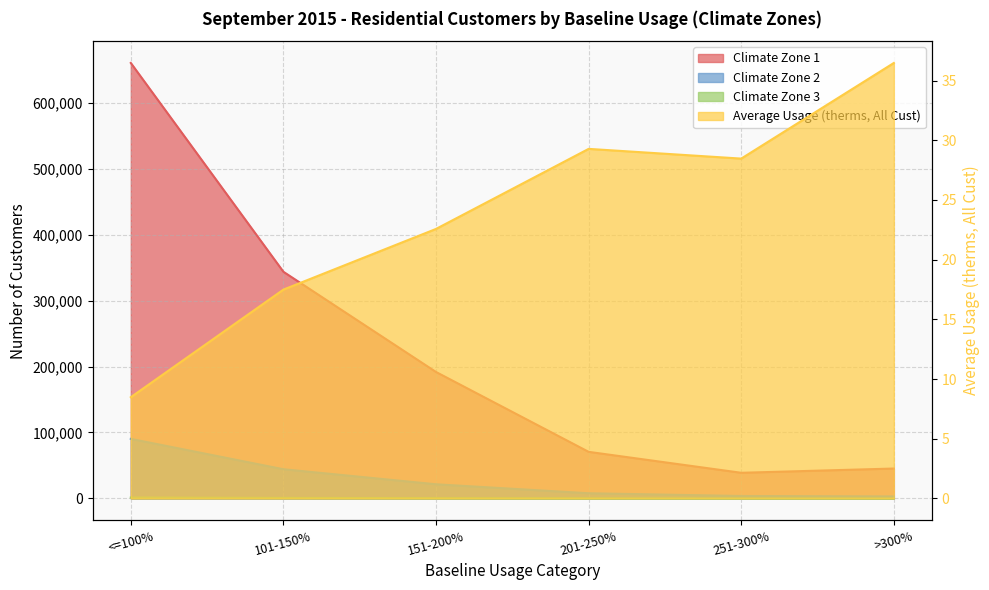

Rank the series at <=100% from lowest to highest value.

Average Usage (therms, All Cust), Climate Zone 3, Climate Zone 2, Climate Zone 1